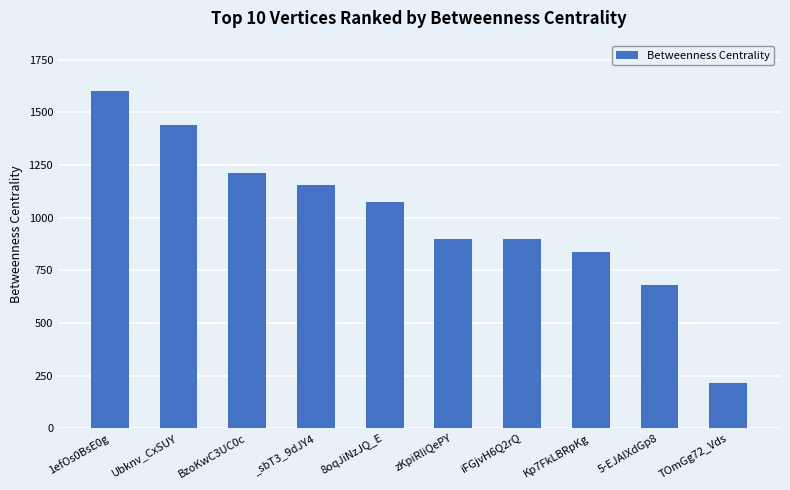

The value at TOmGg72_Vds is 146.4. True or false?

False